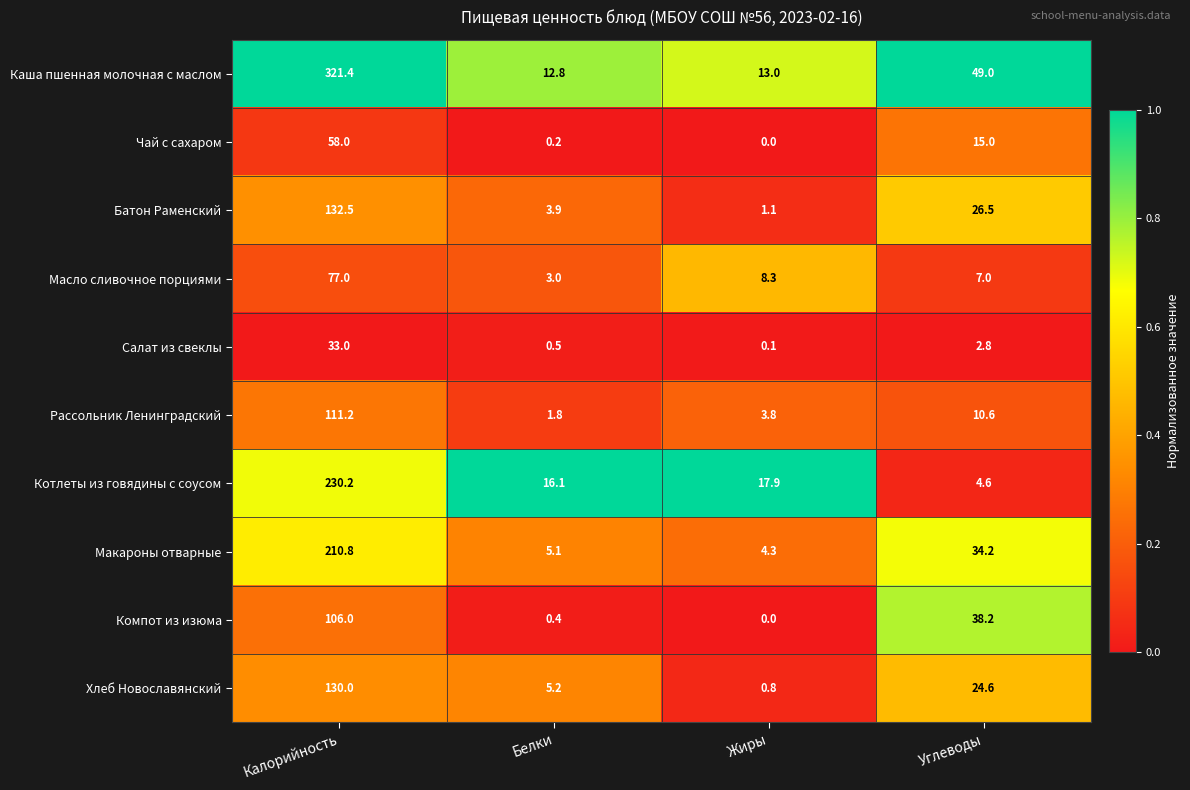

Is it true that Батон Раменский equals 1.1 at Жиры?

True